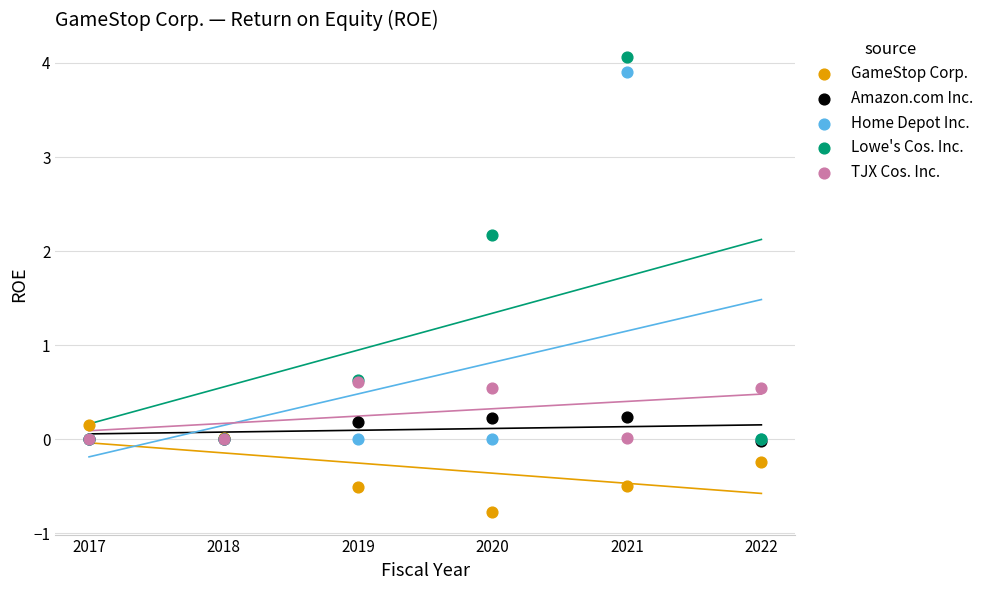

What are all the series names shown in the legend?

GameStop Corp., Amazon.com Inc., Home Depot Inc., Lowe's Cos. Inc., TJX Cos. Inc.